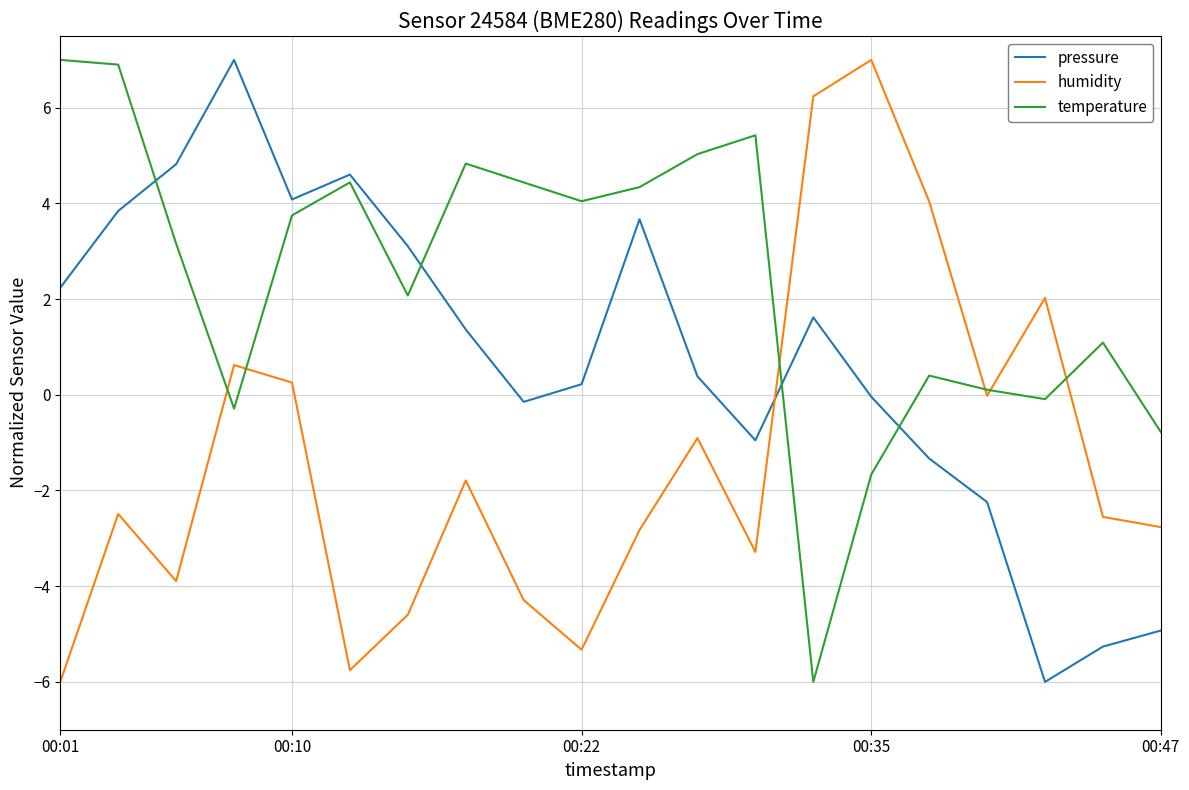

Which series has the largest total across all categories?

temperature